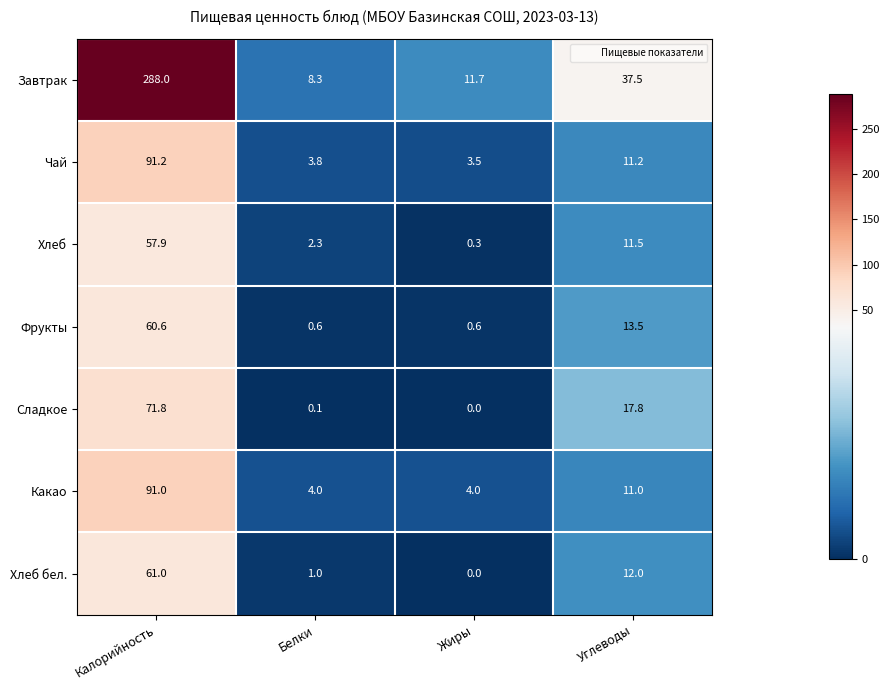

Between Калорийность and Белки, which series saw the biggest shift?

Завтрак